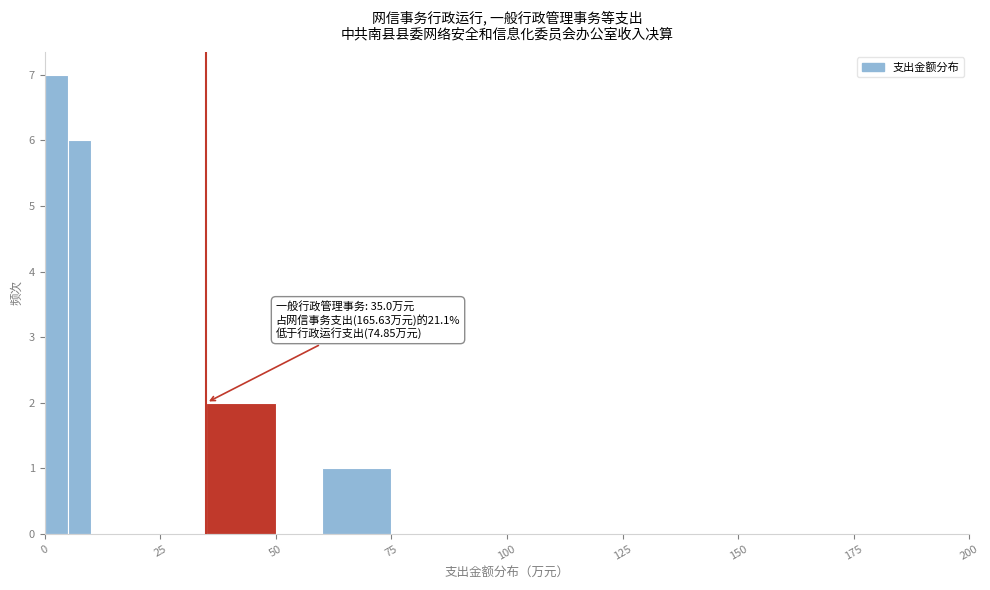

Around what value on the x-axis is the tallest bar? Give the approximate position of its centre, as read against the axis.

5